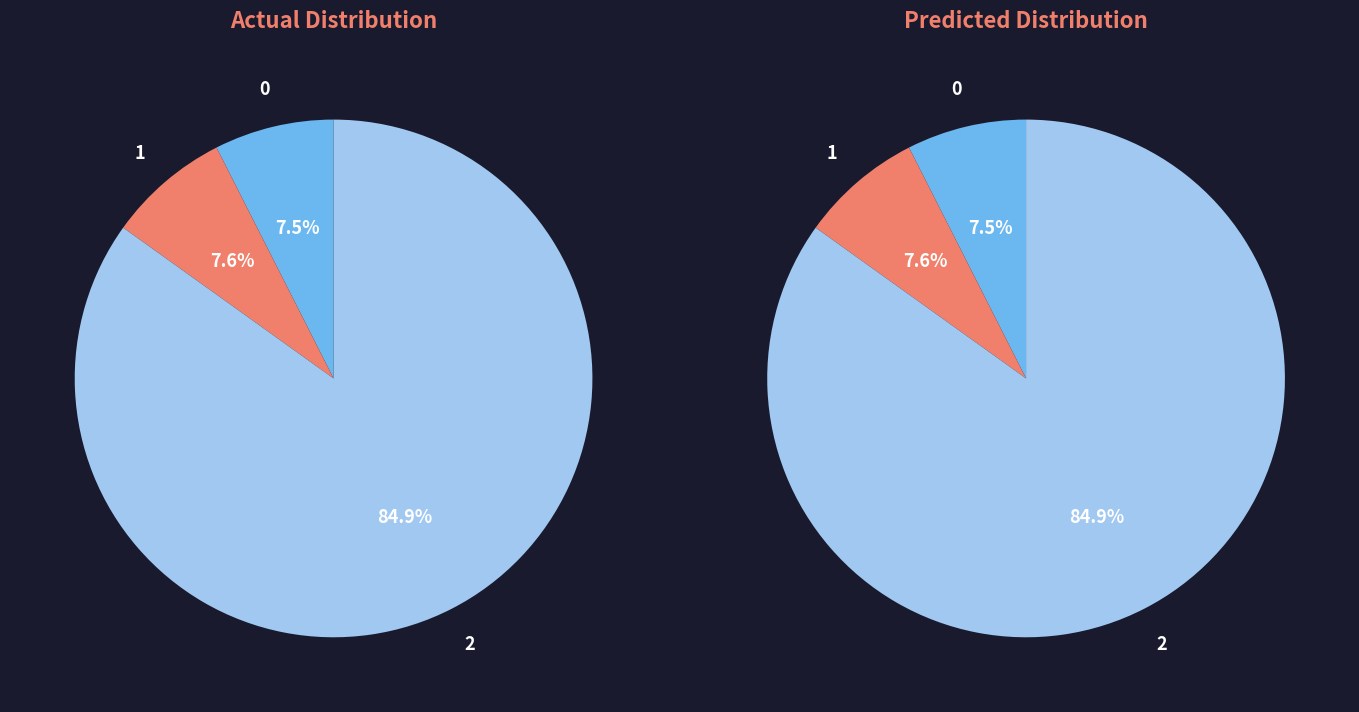

Is it true that CARINYA LADSONS STORE is 20% of the pie?

False